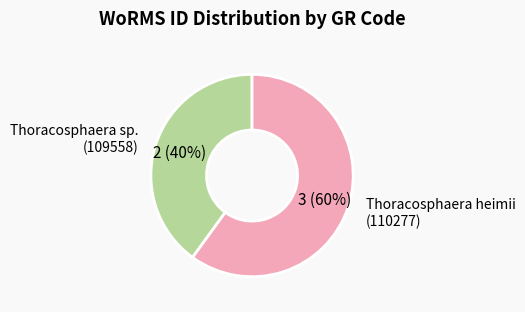

Does any single category account for the majority?

Yes